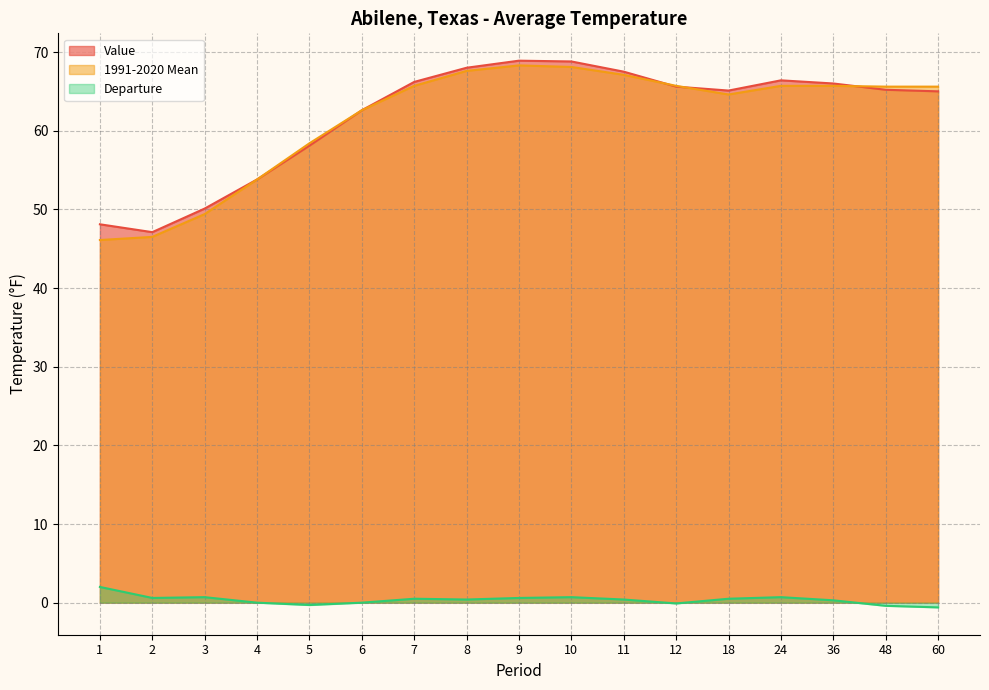

The Departure series shows 0.6 at 8. True or false?

False